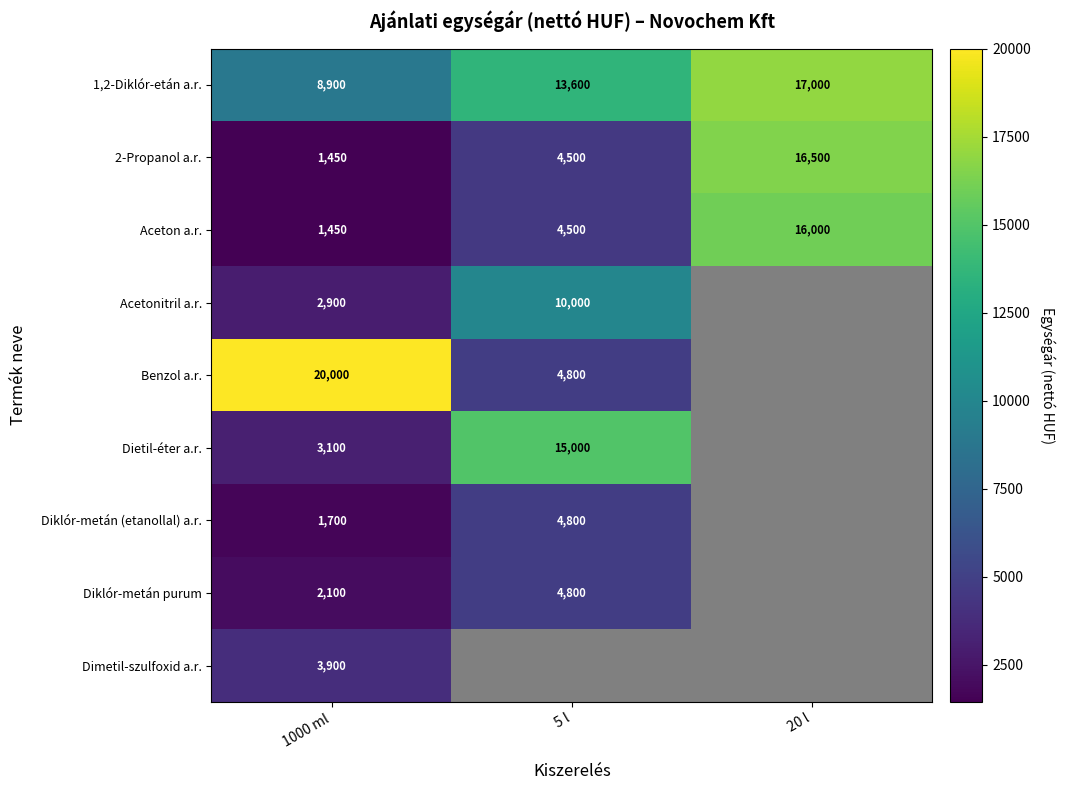

At how many categories does at least one series exceed 10893?

3